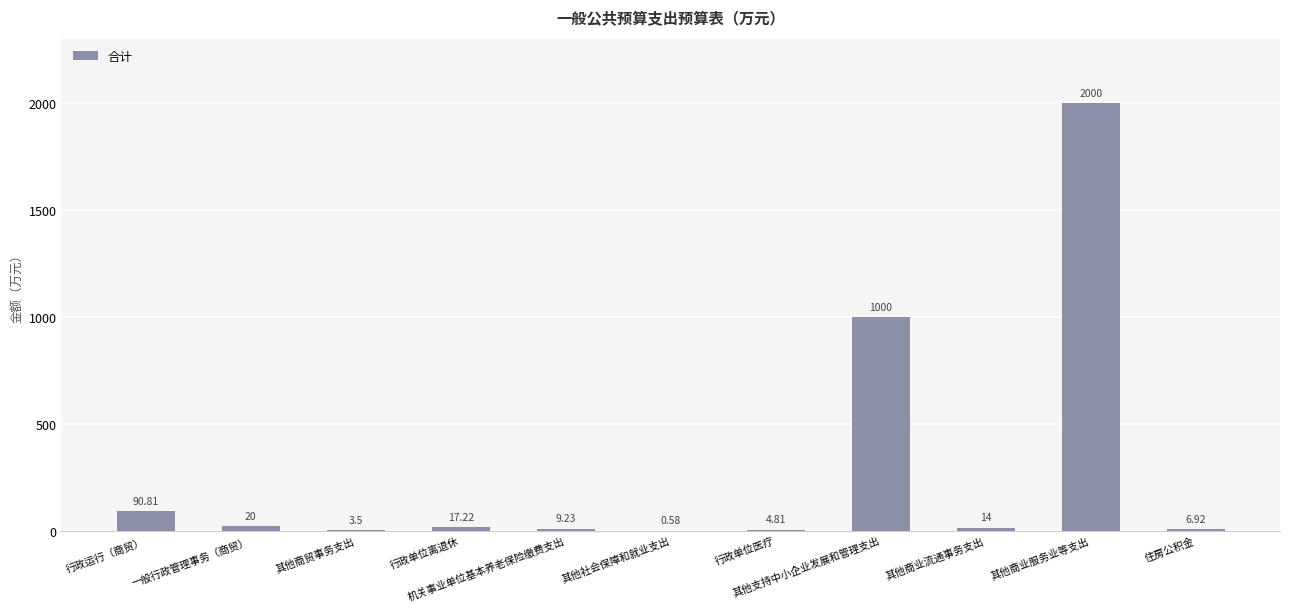

What is the sum of all values?

3167.1